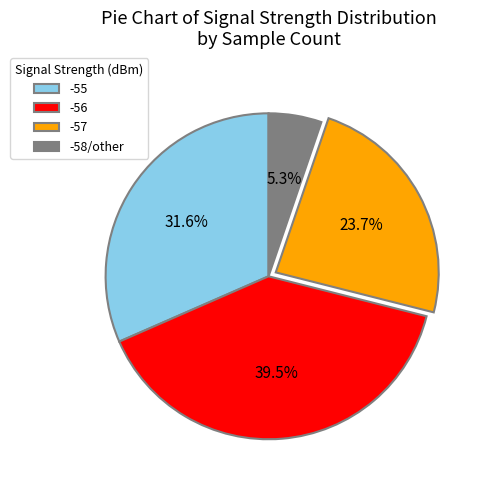

Is there any slice that represents more than half of the pie?

No